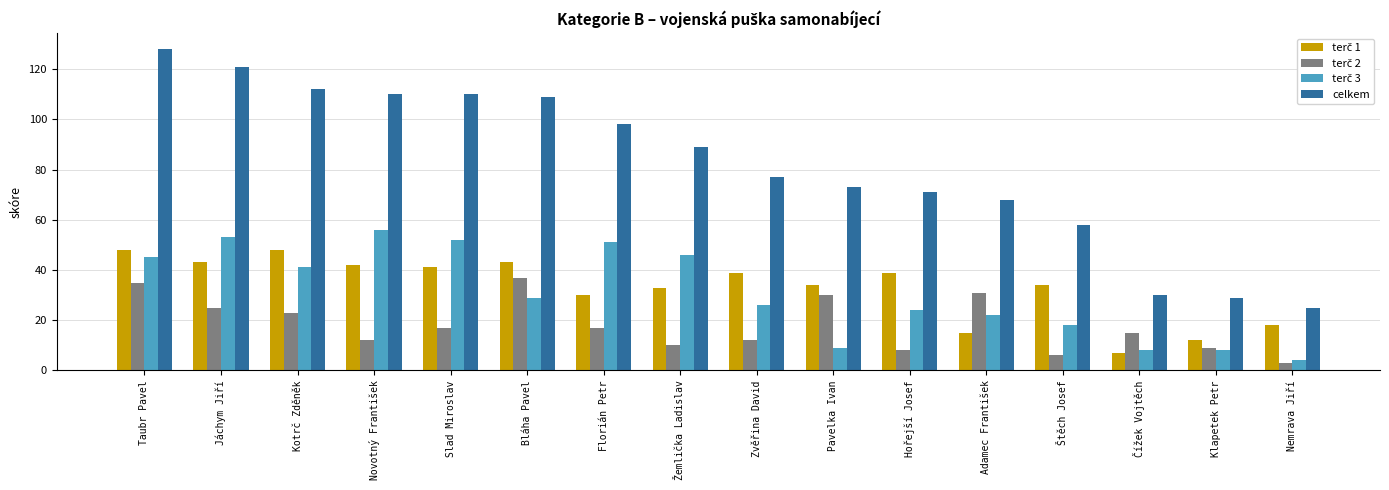

The celkem series shows 128.0 at Taubr Pavel. True or false?

True